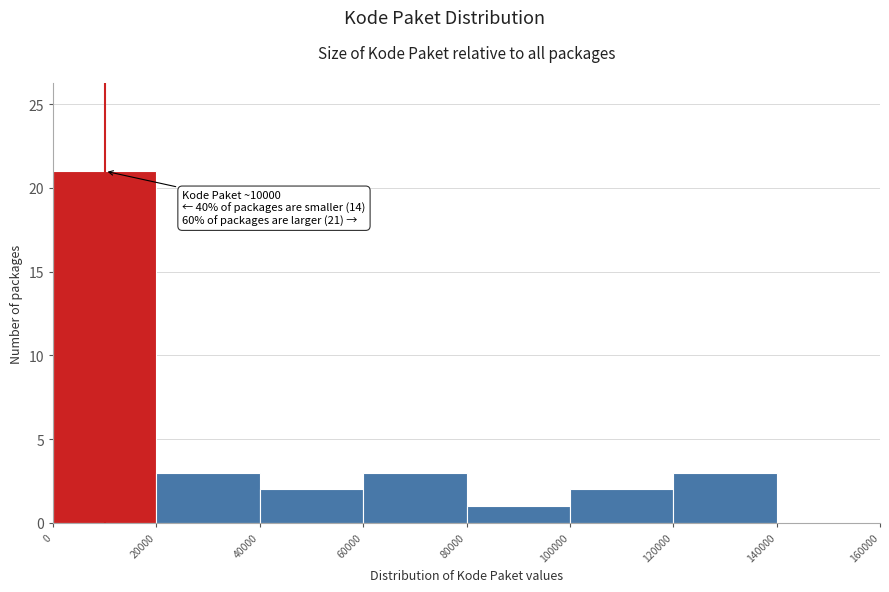

Which range on the x-axis has the tallest bar?

0 to 20000